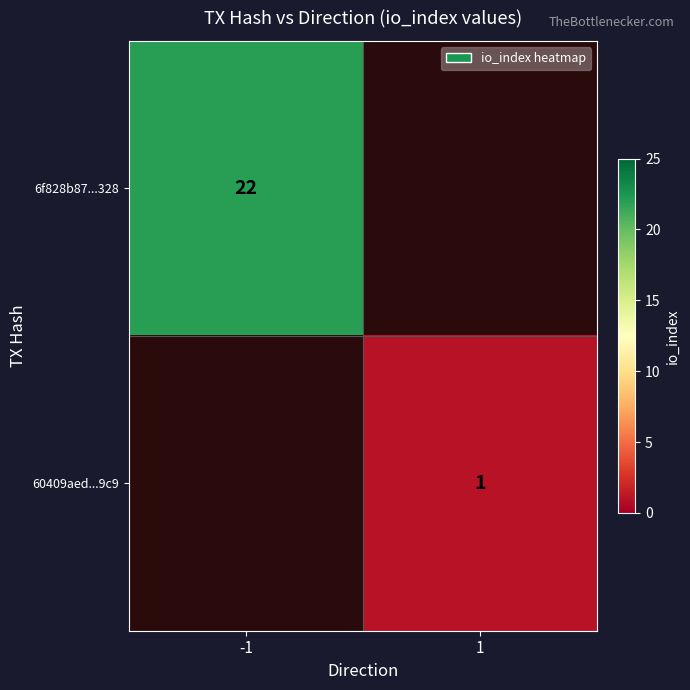

The 6f828b87...328 series shows 22 at -1. True or false?

True